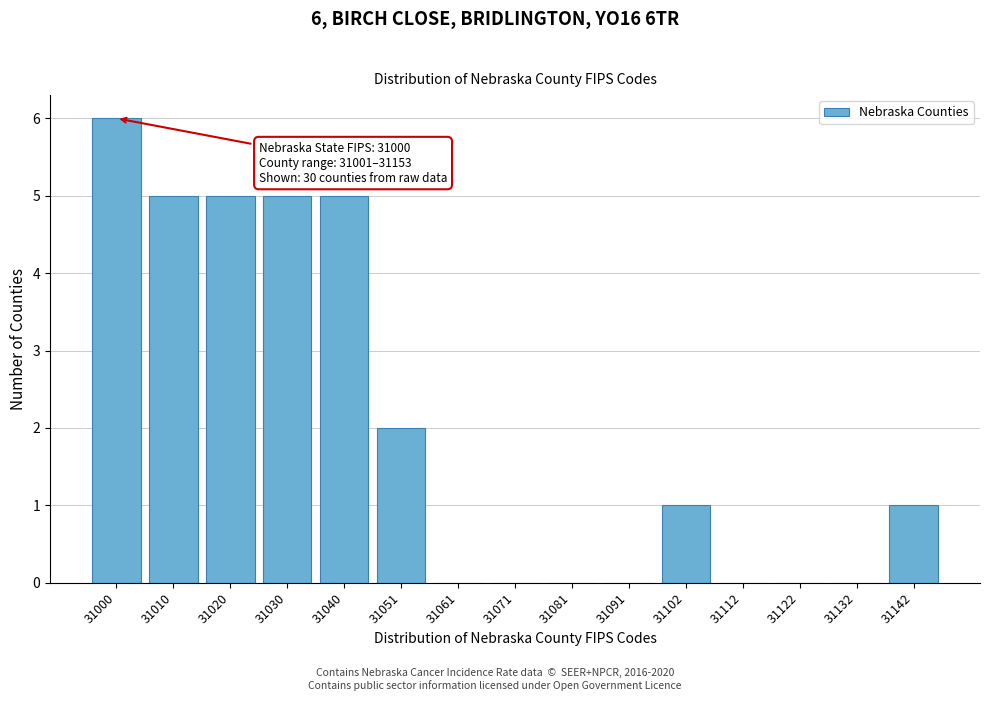

Reading left to right, transcribe all the data shown in this chart.

31000=6	31010=5	31020=5	31030=5	31040=5	31051=2	31061=0	31071=0	31081=0	31091=0	31102=1	31112=0	31122=0	31132=0	31142=1